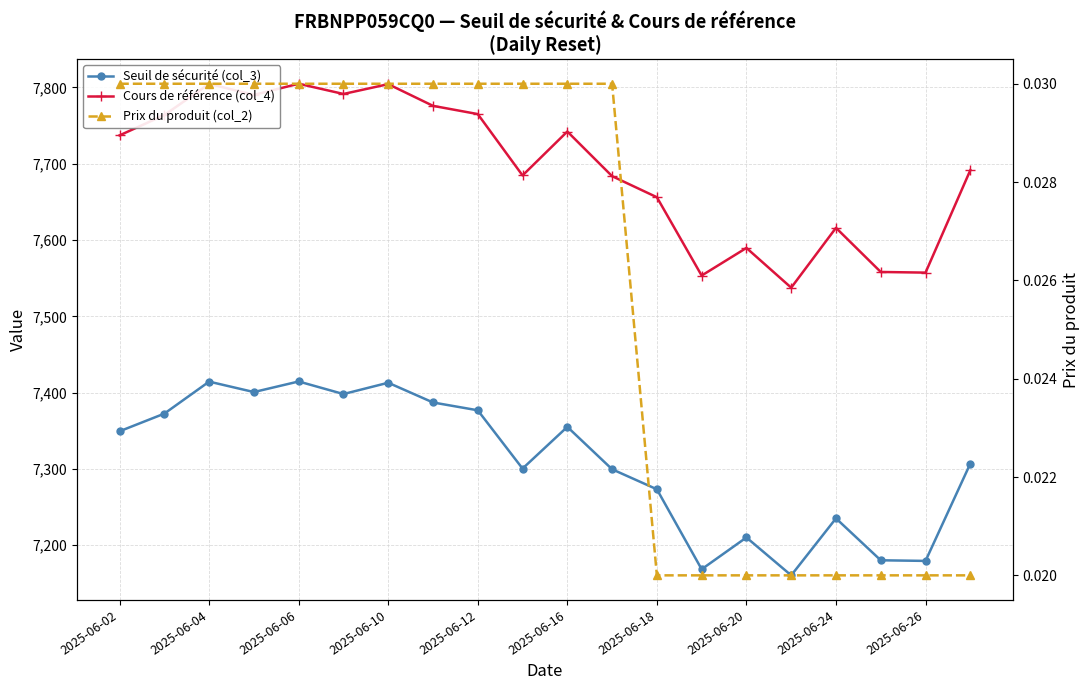

Reading right to left, transcribe all the data shown in this chart.

Seuil de sécurité (col_3): 7307.0	7179.4	7180.3	7235.2	7160.5	7210.2	7168.5	7273.3	7299.5	7355.1	7300.4	7376.9	7387.1	7413.0	7398.1	7414.6	7400.8	7414.4	7372.5	7349.4
Cours de référence (col_4): 7691.6	7557.3	7558.2	7616.0	7537.6	7589.7	7553.4	7656.1	7683.7	7742.2	7684.7	7765.1	7775.9	7804.3	7791.5	7804.9	7790.3	7804.7	7763.8	7737.2
Prix du produit (col_2): 0.0	0.0	0.0	0.0	0.0	0.0	0.0	0.0	0.0	0.0	0.0	0.0	0.0	0.0	0.0	0.0	0.0	0.0	0.0	0.0